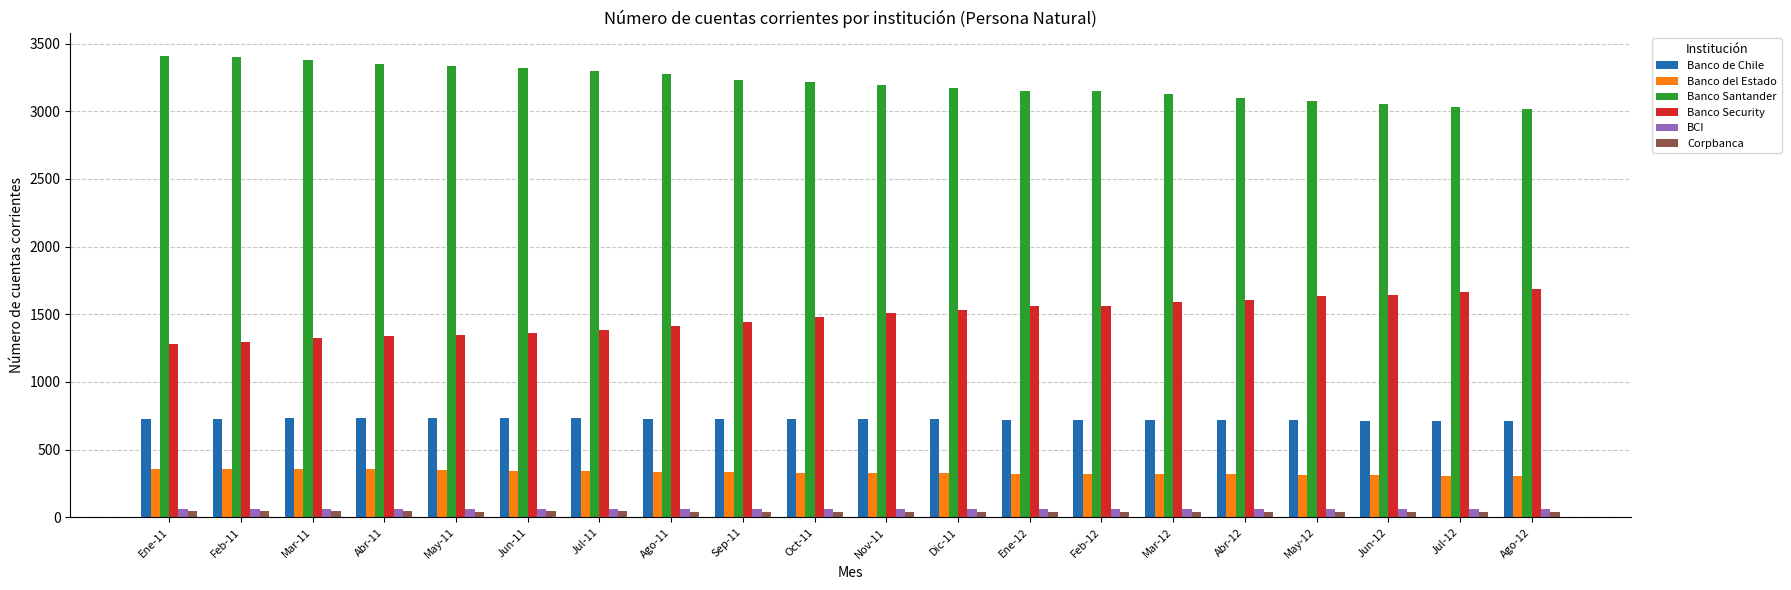

What is the label of the 14th bar from the left?

Feb-12